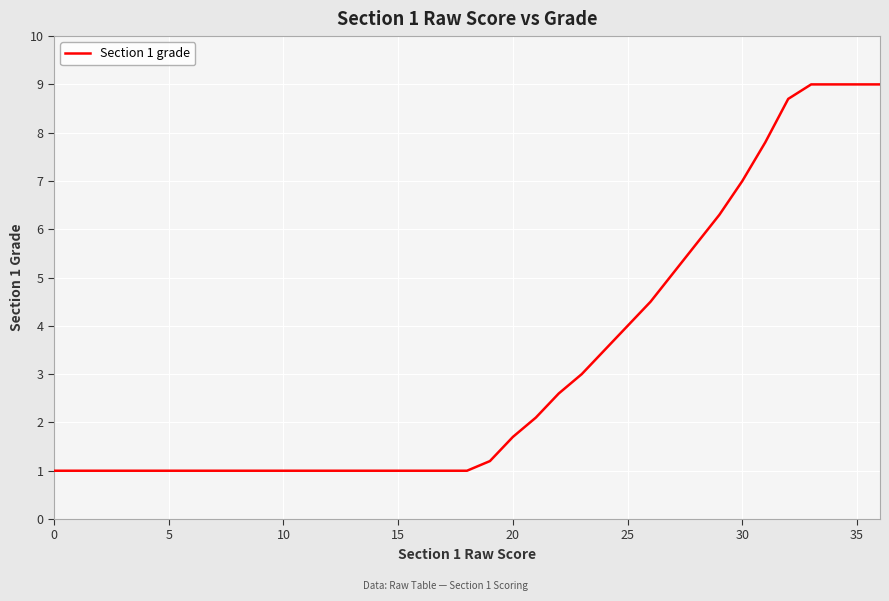

What is the difference between the maximum and minimum values?

8.0